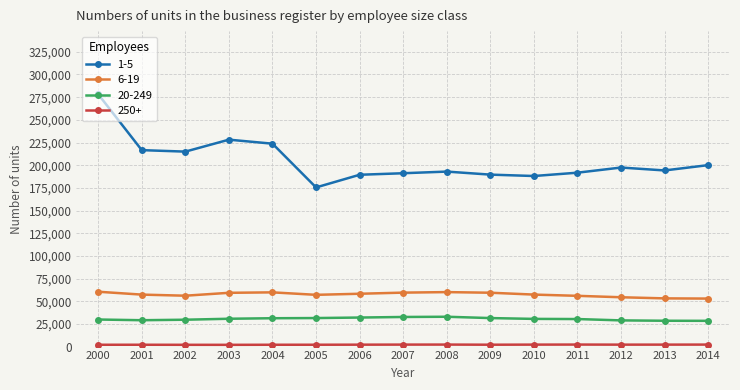

The value of 1-5 at 2010 is 317526. True or false?

False